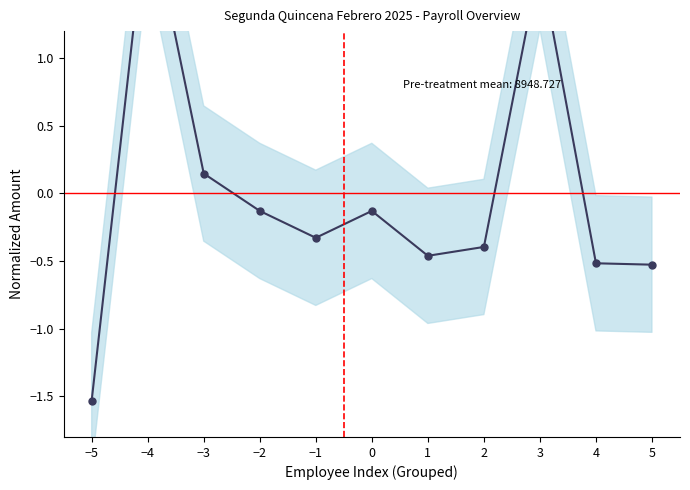

Where is the first local minimum?

−1